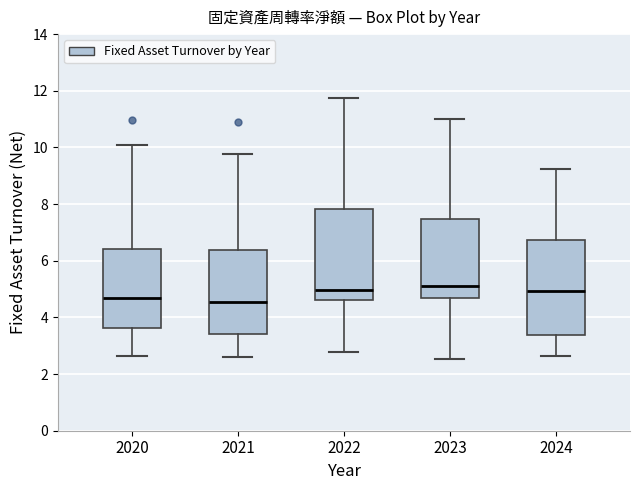

Reading left to right, read every box against the y-axis: the position of its median line, the range the box covers, and the ends of its whiskers. The values are not printed on the chart, so give them approximately, as read against the axis.

2020: median 4.6, box 3.6 to 6.4, whiskers 2.6 to 10.0
2021: median 4.6, box 3.4 to 6.4, whiskers 2.6 to 9.8
2022: median 5.0, box 4.6 to 7.8, whiskers 2.8 to 11.8
2023: median 5.2, box 4.6 to 7.4, whiskers 2.6 to 11.0
2024: median 5.0, box 3.4 to 6.8, whiskers 2.6 to 9.2